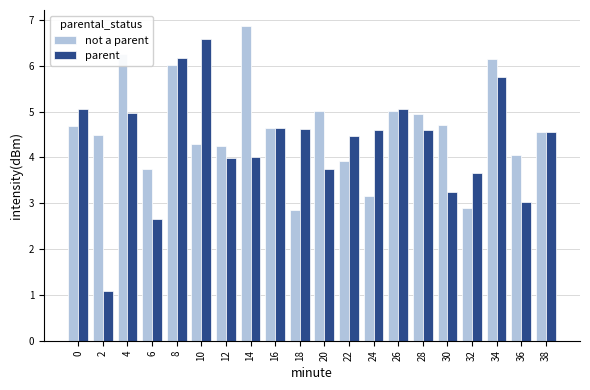

Read the parent value at 20.

3.8